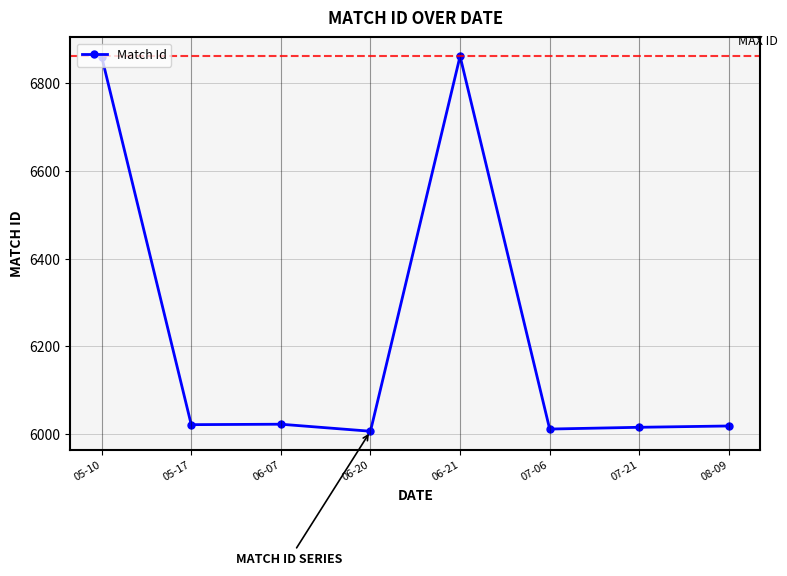

What is the maximum value shown in the chart?

6861